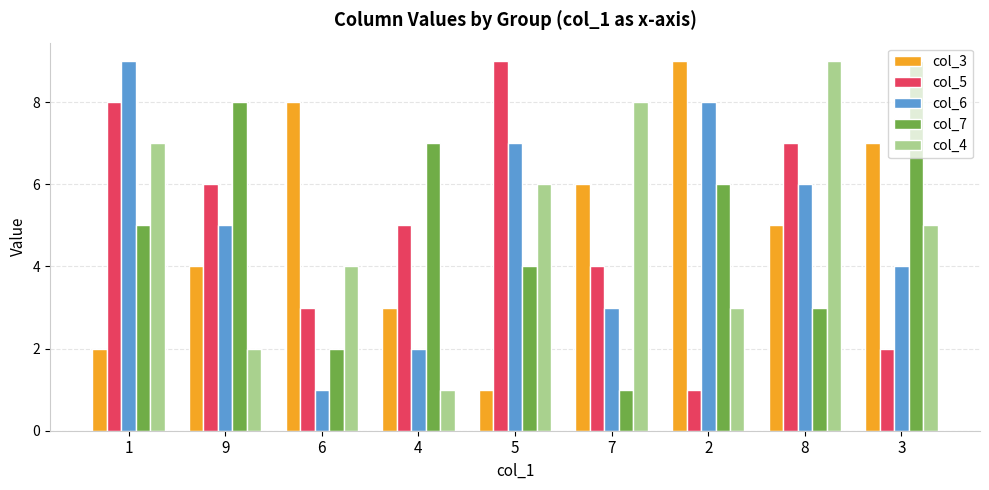

What position from the right is 7?

4